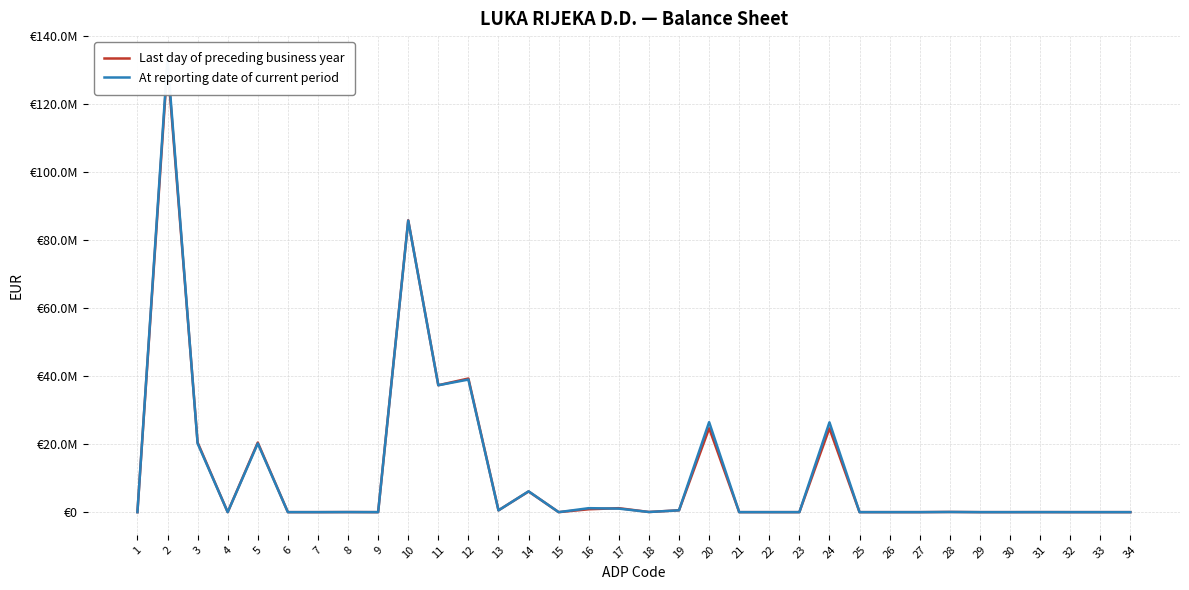

How many times do At reporting date of current period and Last day of preceding business year cross each other?

4